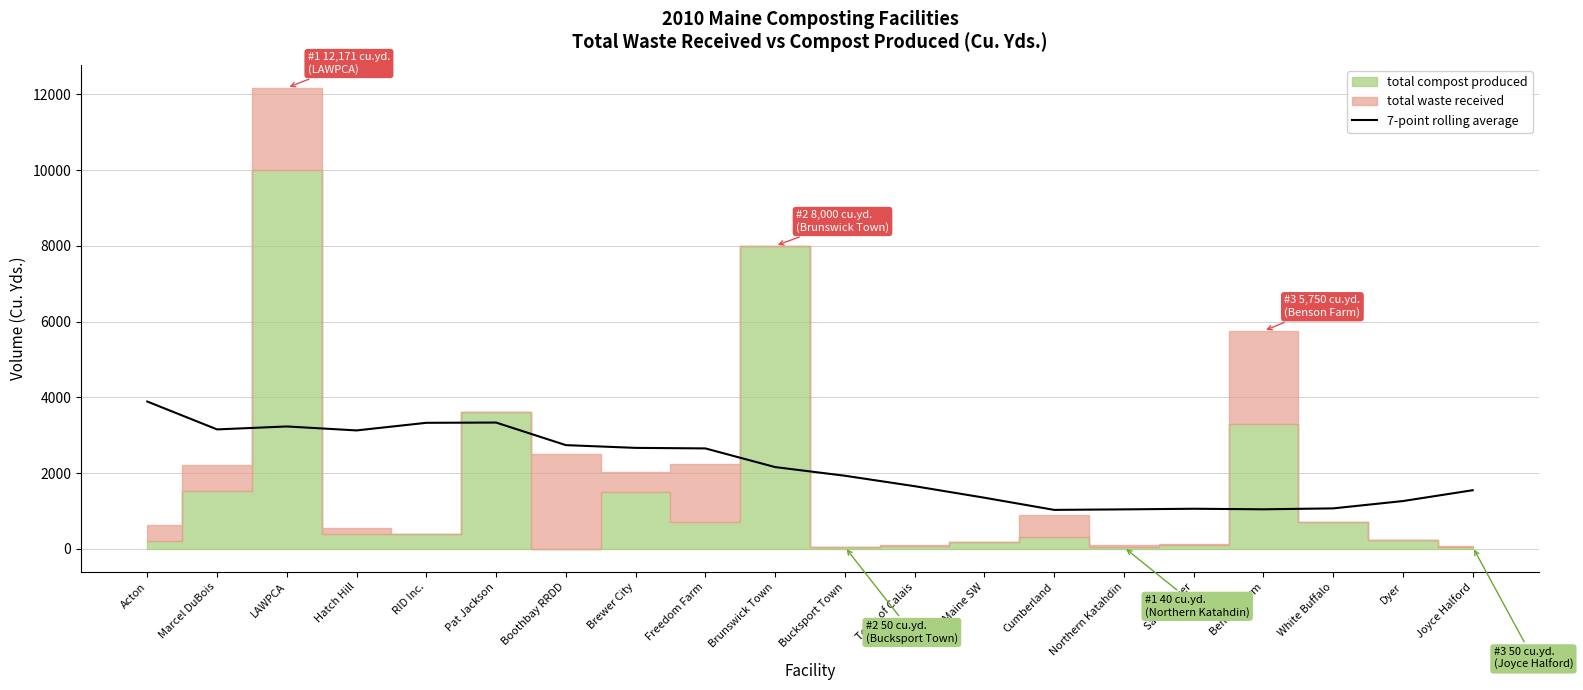

What is the label of the 16th point from the left?

Sandy River